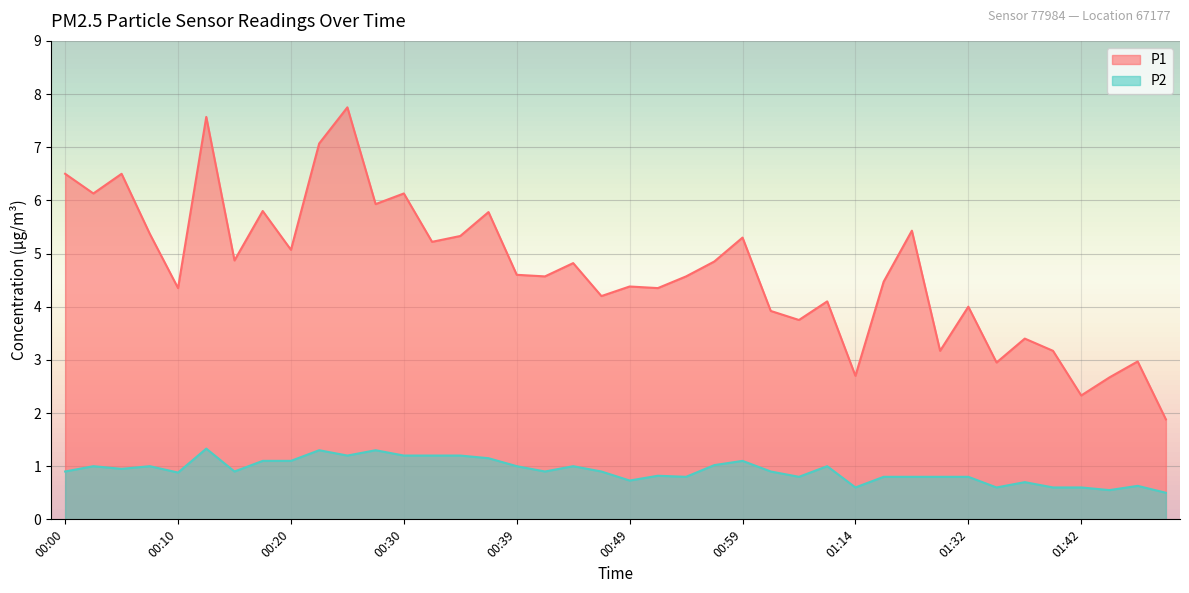

What is the label of the 9th point from the left?

00:20